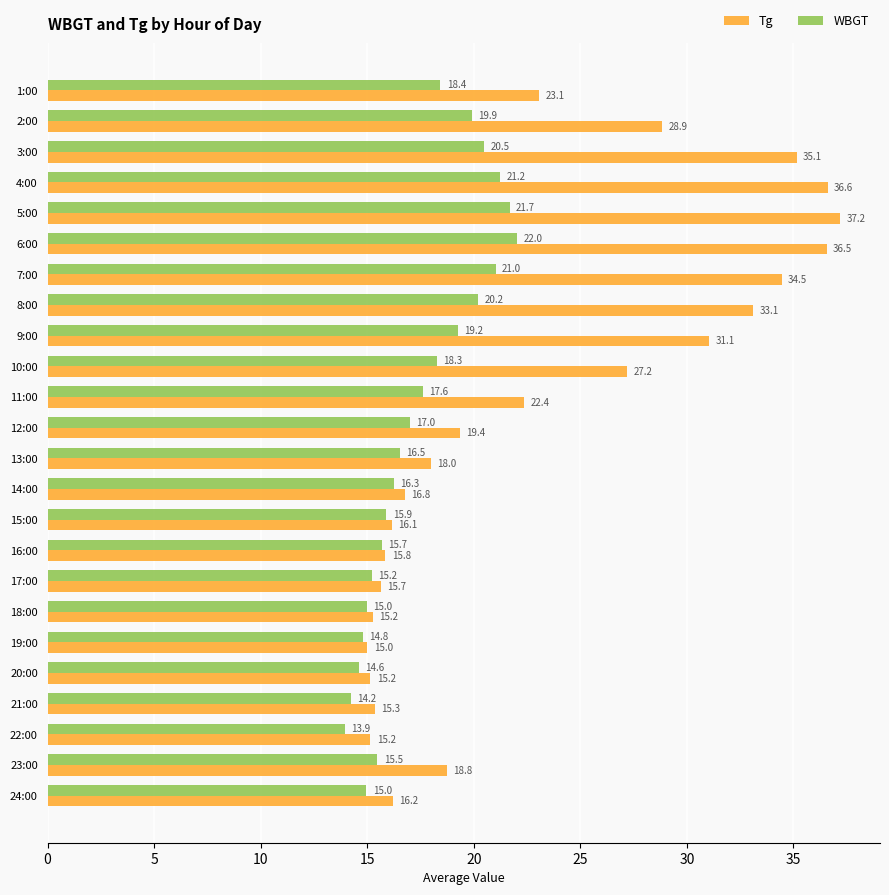

What is the difference between the WBGT values at 6:00 and 12:00?

5.0